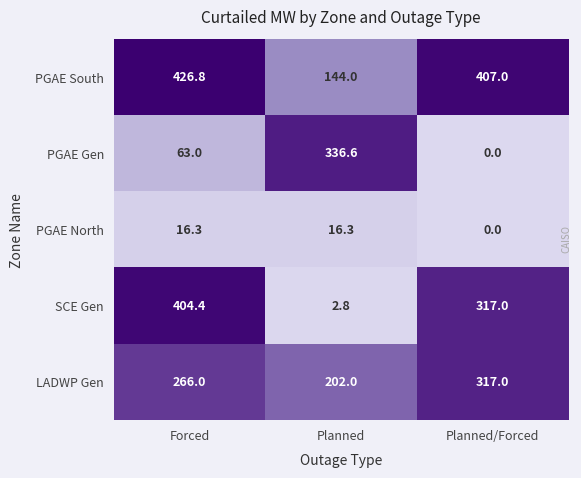

How many values in PGAE North are above zero?

2